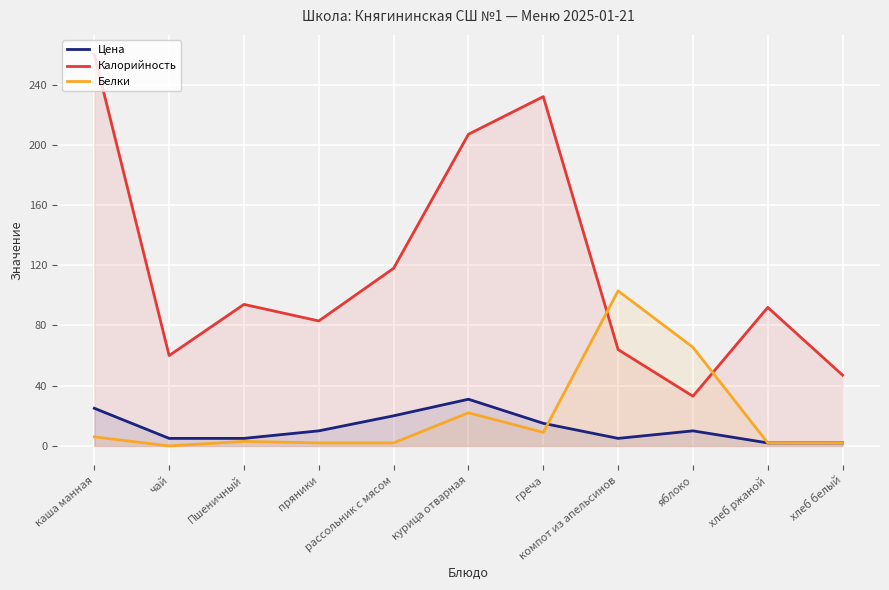

The Калорийность series shows 232.0 at греча. True or false?

True